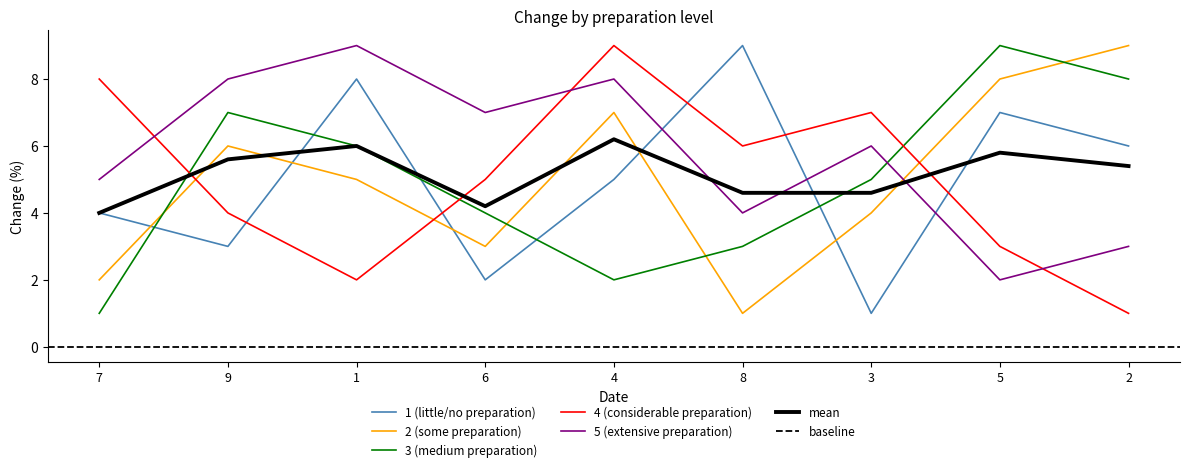

Between which two adjacent categories do 1 (little/no preparation) and 3 (medium preparation) first intersect?

7 and 9